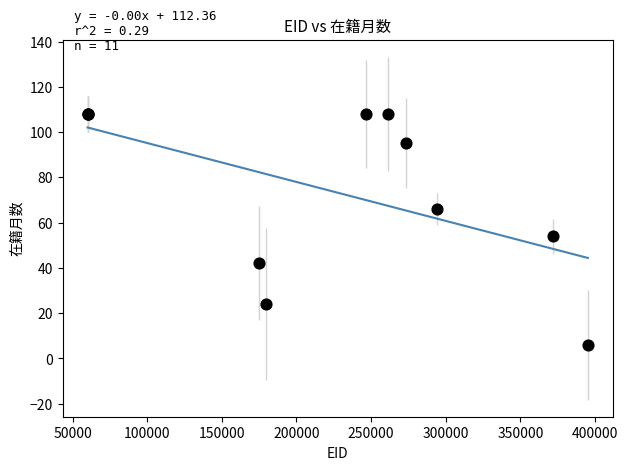

What Y value in the scatter plot is closest to 57?

54